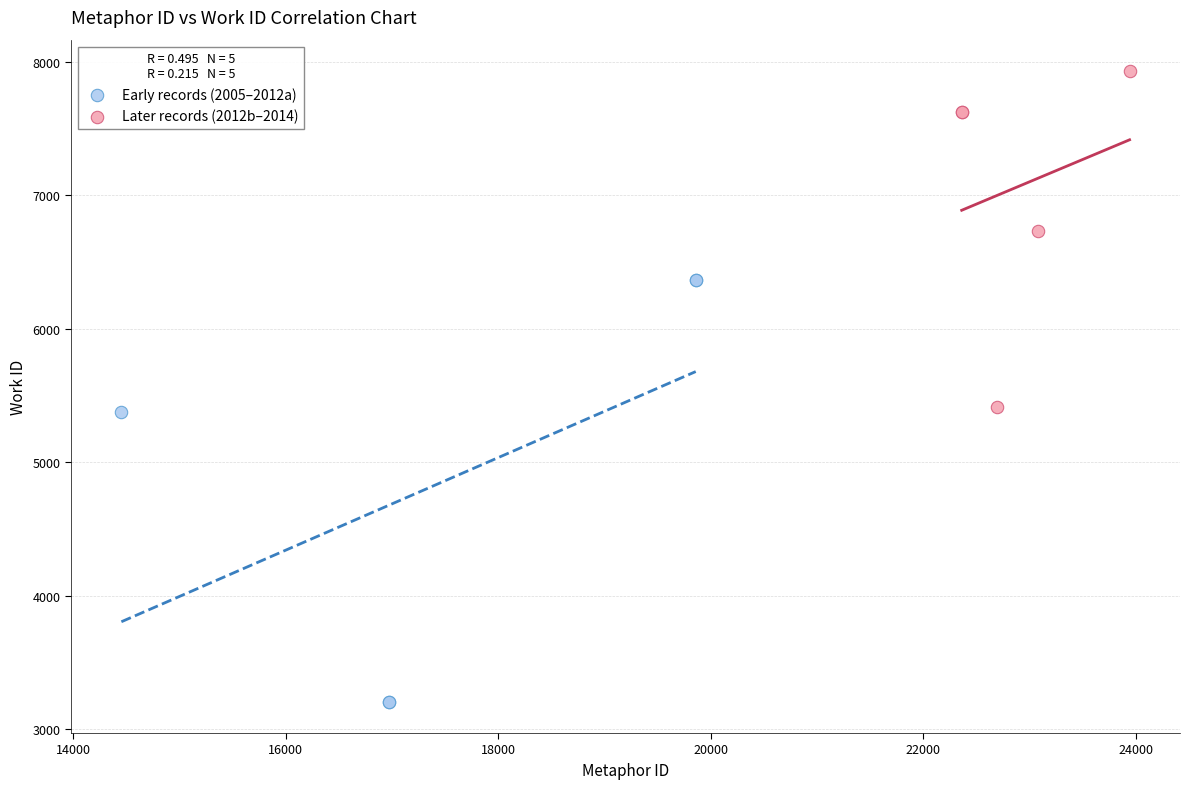

Which series contains the lowest Y value?

Early records (2005–2012a)